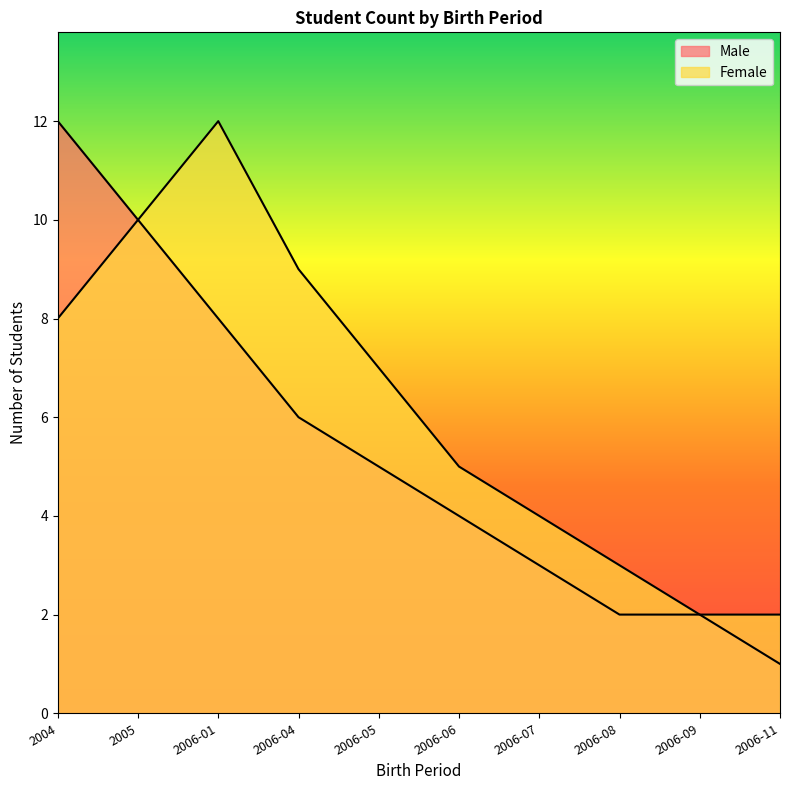

Reading right to left, list all the values displayed in this chart.

Male: 2006-11=1	2006-09=2	2006-08=2	2006-07=3	2006-06=4	2006-05=5	2006-04=6	2006-01=8	2005=10	2004=12
Female: 2006-11=2	2006-09=2	2006-08=3	2006-07=4	2006-06=5	2006-05=7	2006-04=9	2006-01=12	2005=10	2004=8